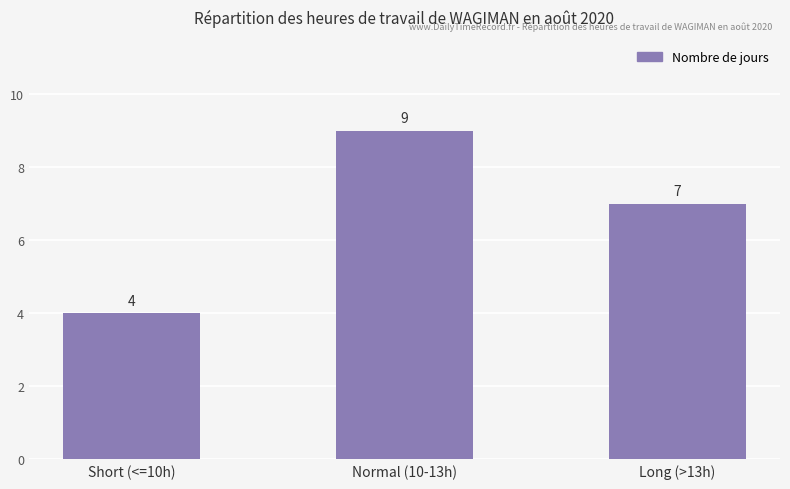

List the labels in order of value, largest first.

Normal (10-13h), Long (>13h), Short (<=10h)